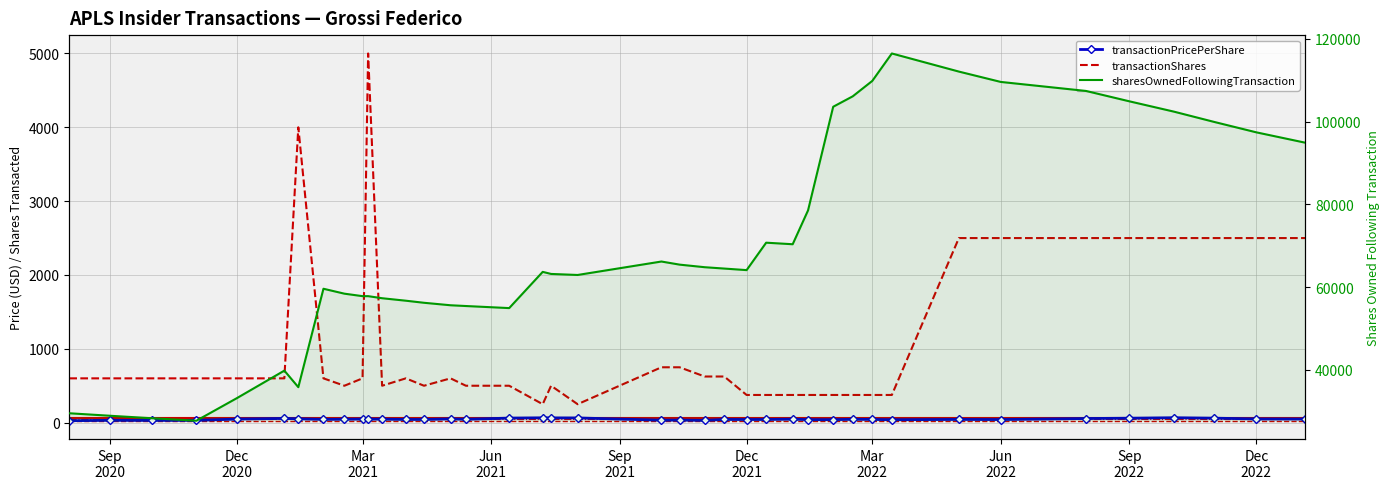

True or false: transactionPricePerShare and sharesOwnedFollowingTransaction intersect in this chart.

False